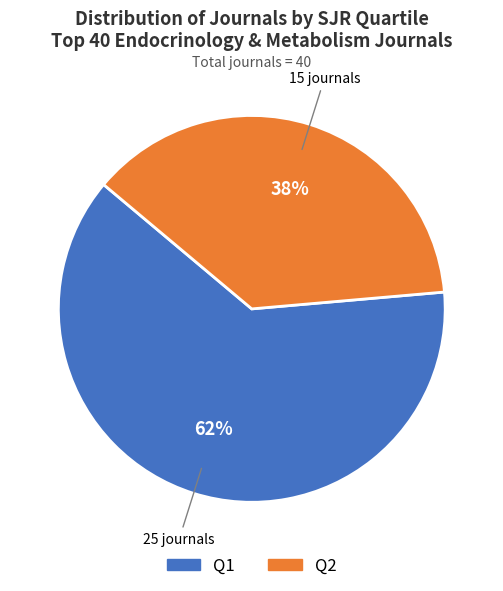

To the nearest percent, what is the average slice percentage?

50%